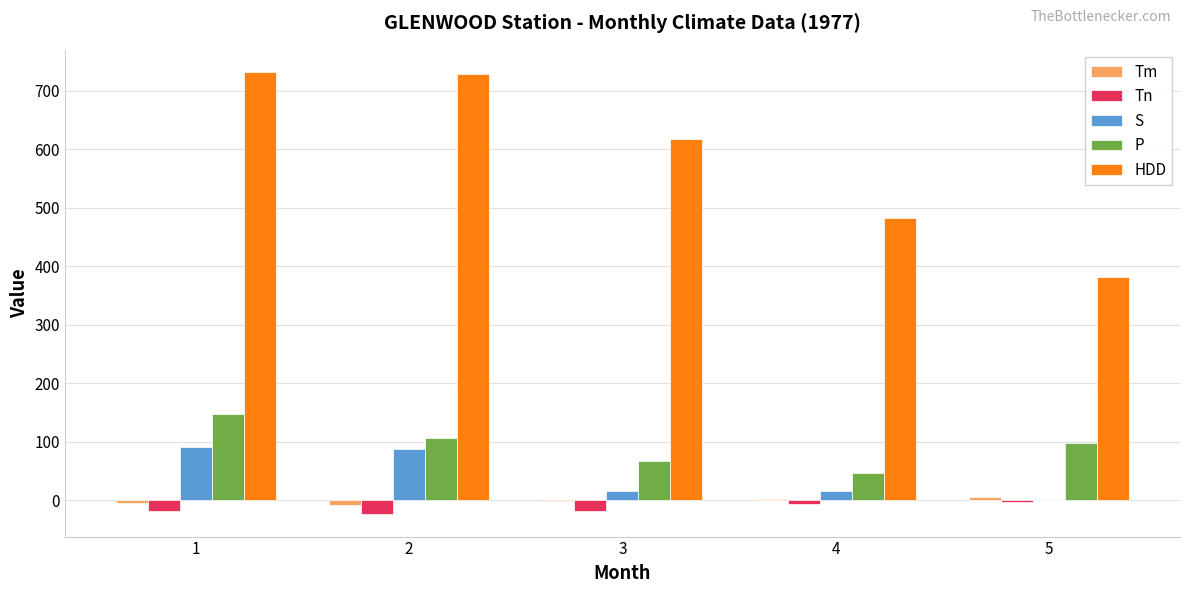

What is the maximum value shown in the chart?

732.2